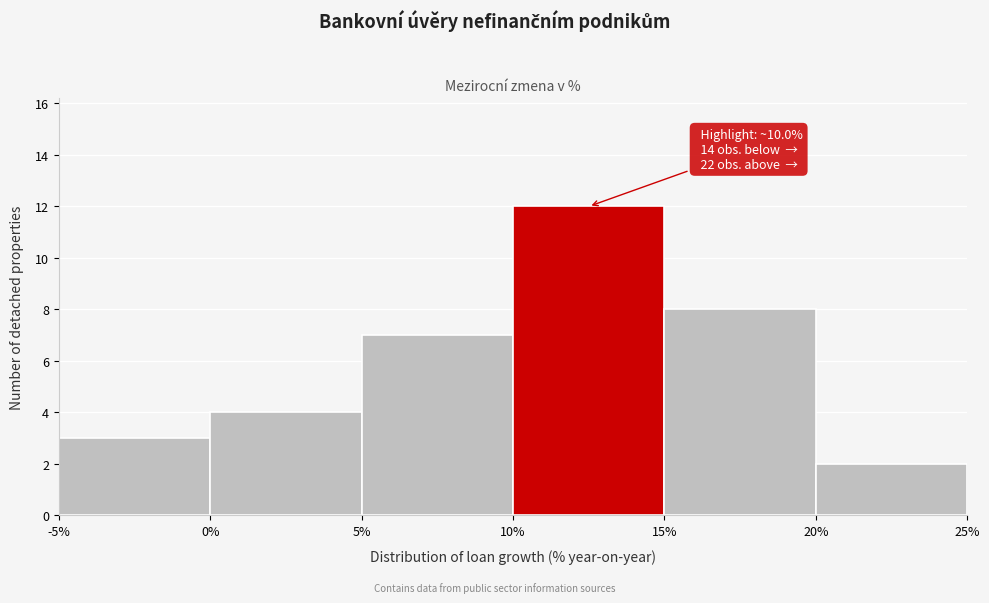

Which range on the x-axis has the tallest bar?

10% to 15%